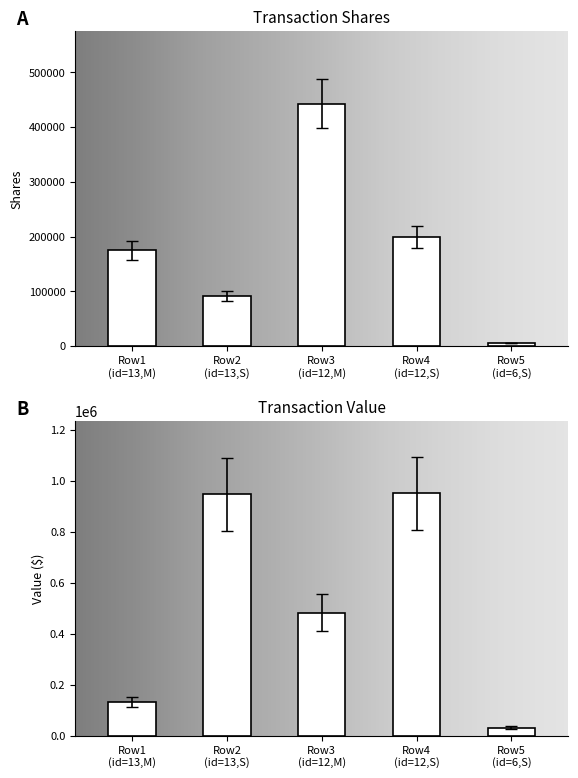

Is the value of transactionValue at Row2 (id=13,S) greater than the value of transactionShares at Row5 (id=6,S)?

Yes